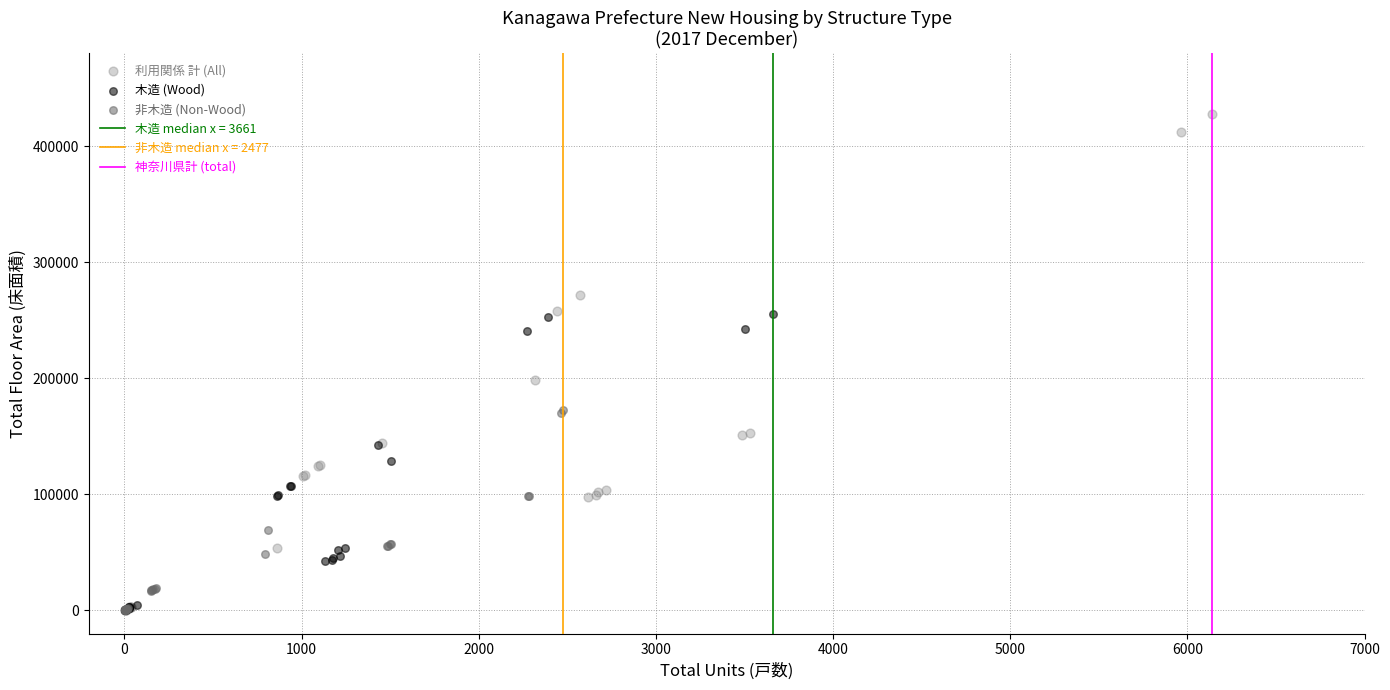

Which series has the largest Y range (max minus min)?

利用関係 計 (All)